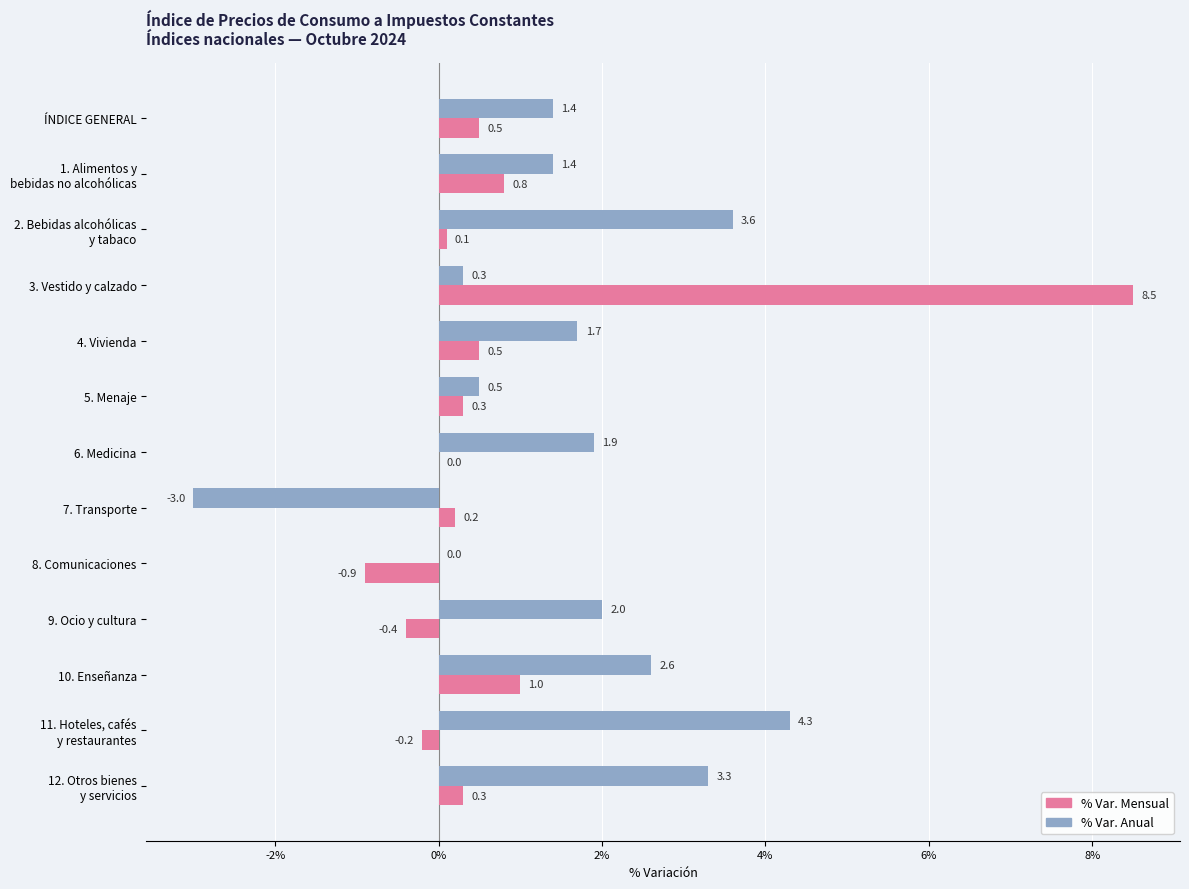

True or false: % Var. Mensual has a value of 0.2 at 7. Transporte.

True